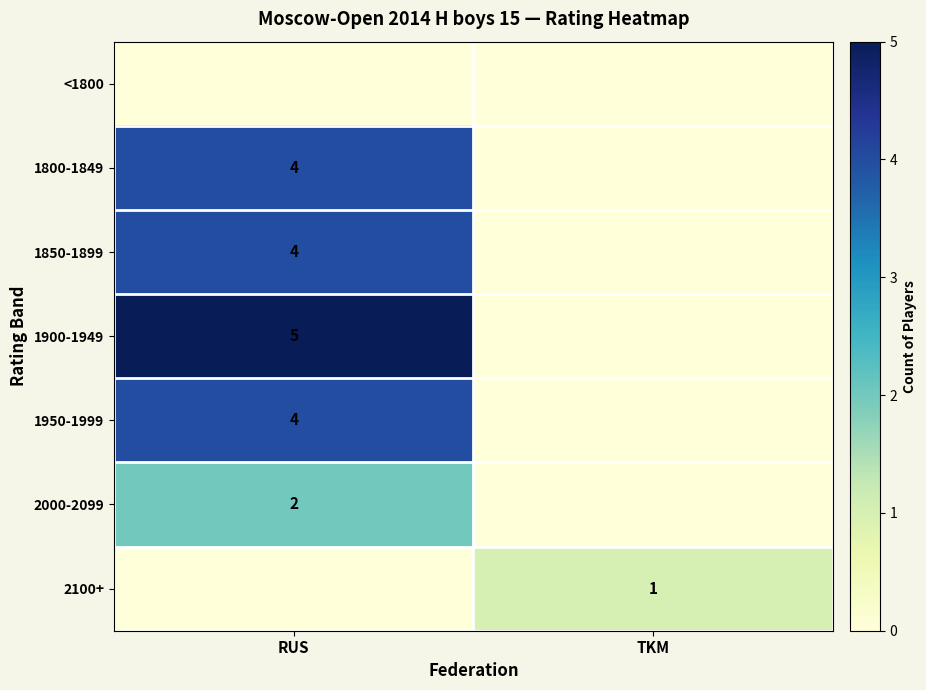

True or false: 1850-1899 has a value of 4 at RUS.

True